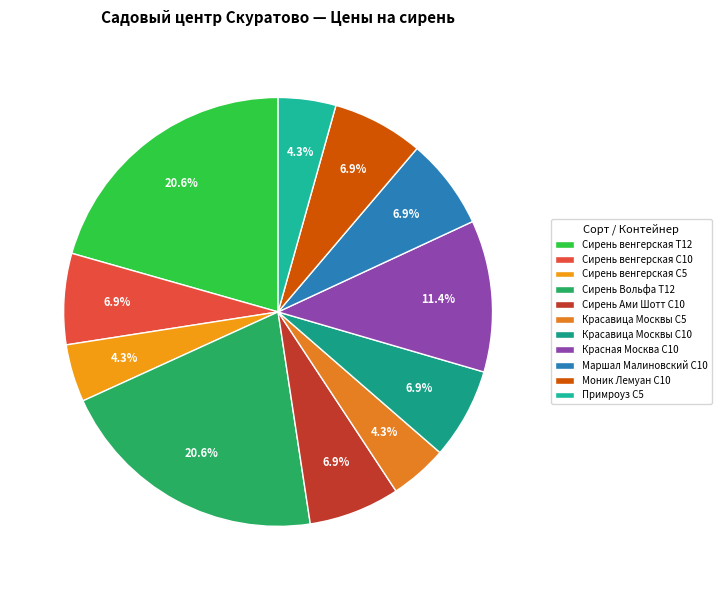

To the nearest percent, what portion does Сирень венгерская Т12 represent?

21%